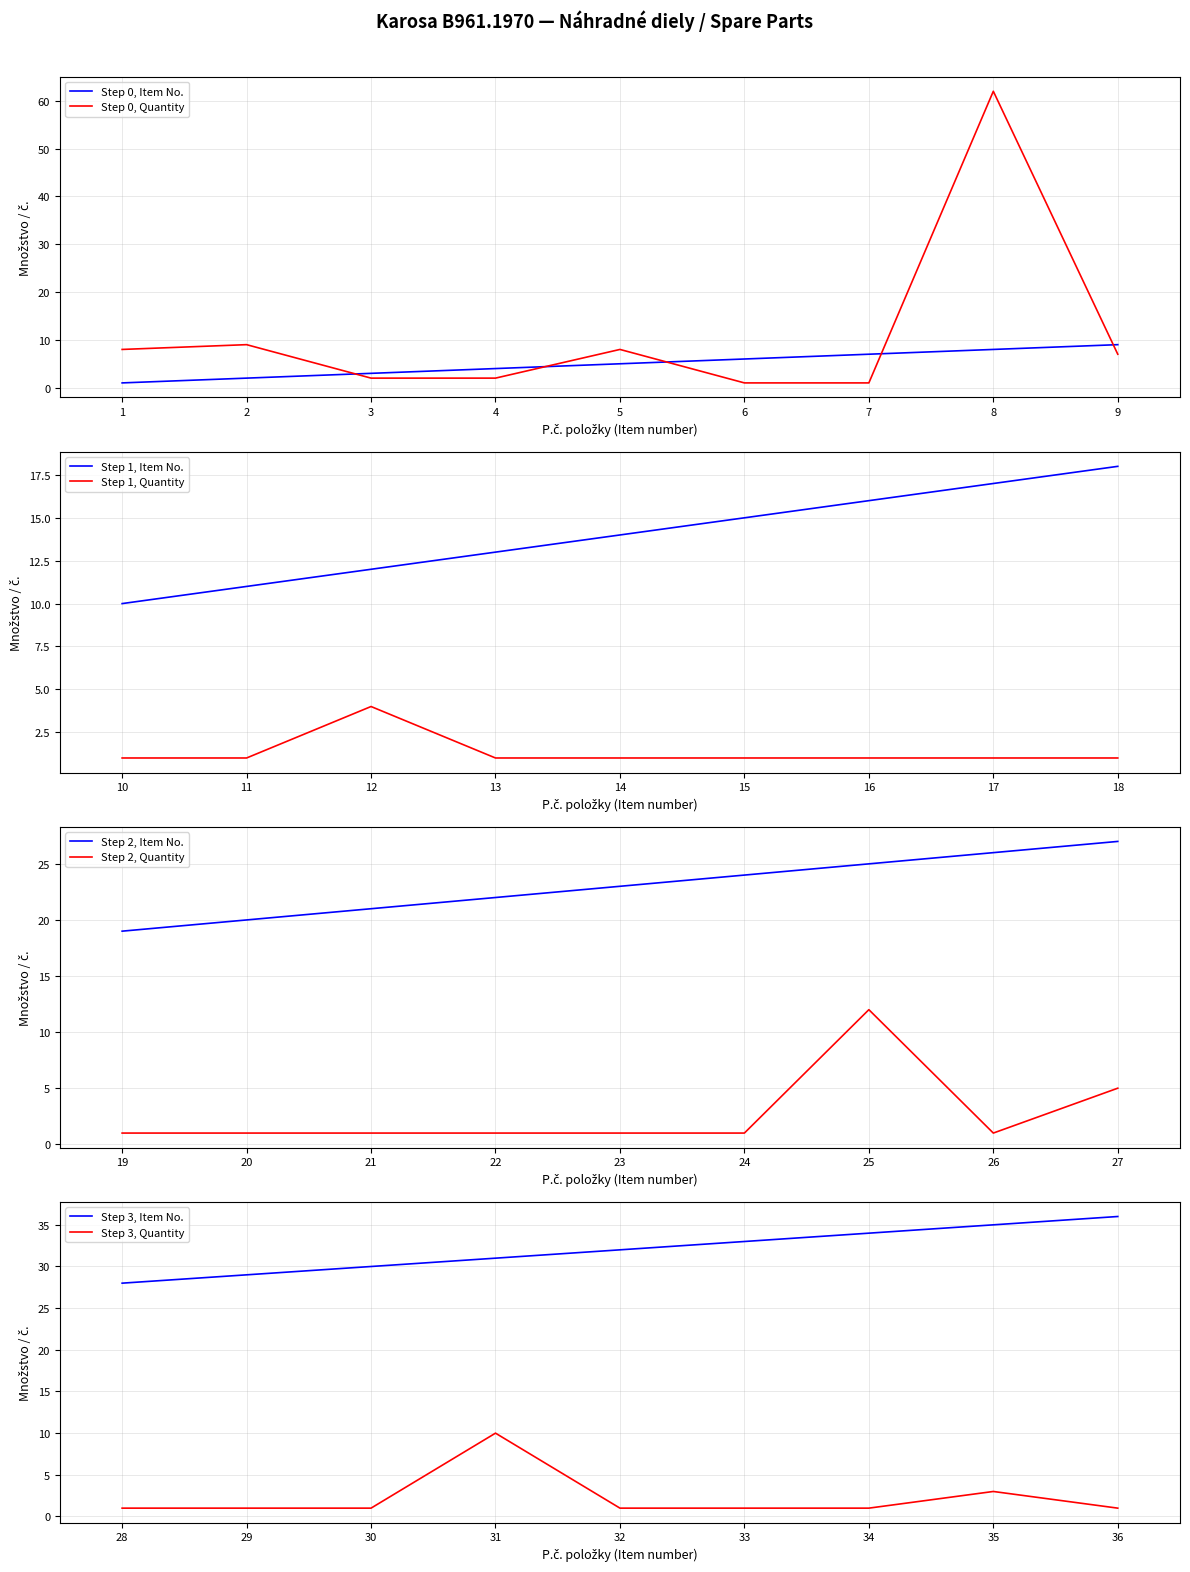

What is the value of the Item number point at the 20th from the left?

20